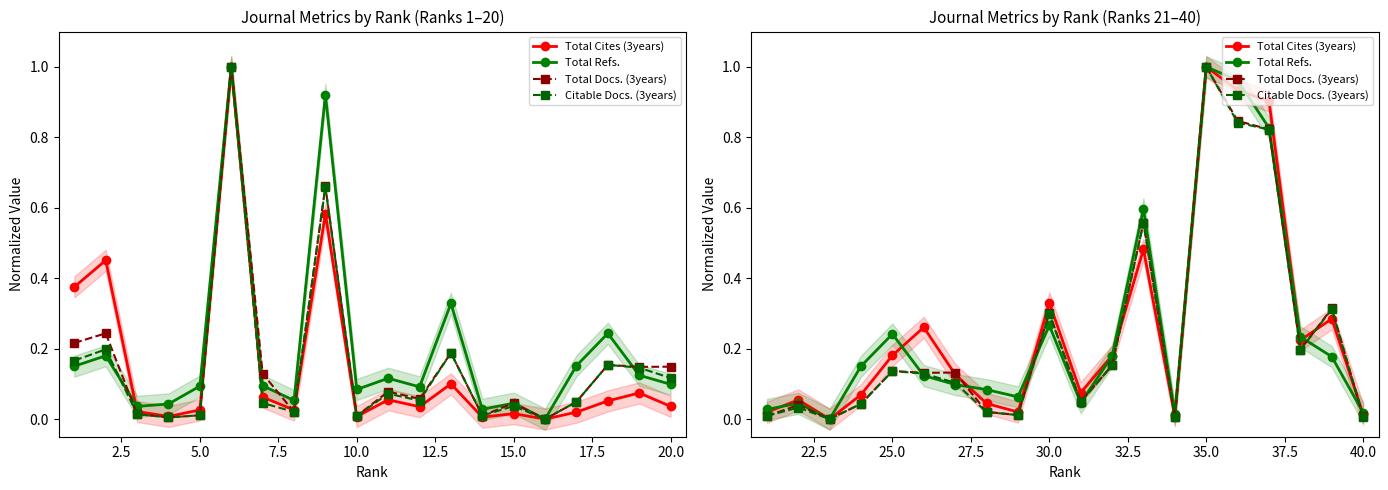

Which series ends up on top after the final intersection of Total Docs. (3years) and Citable Docs. (3years)?

Total Docs. (3years)